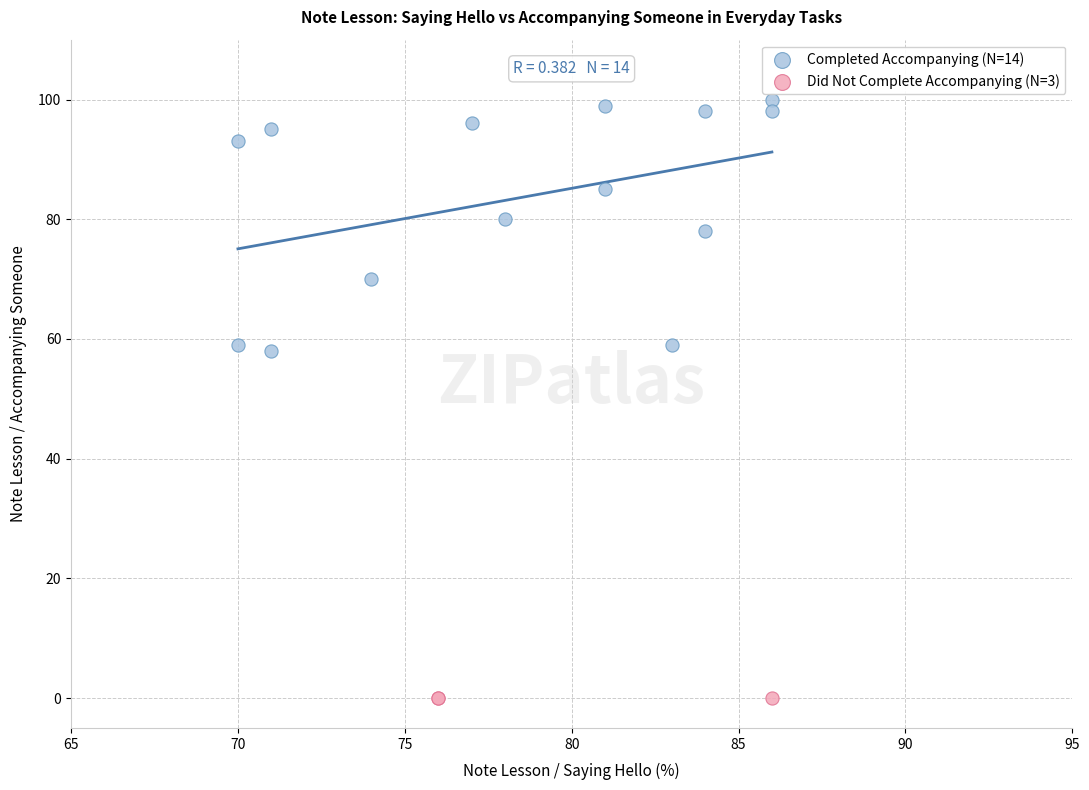

Which series reaches the maximum Y coordinate?

Completed Accompanying (N=14)